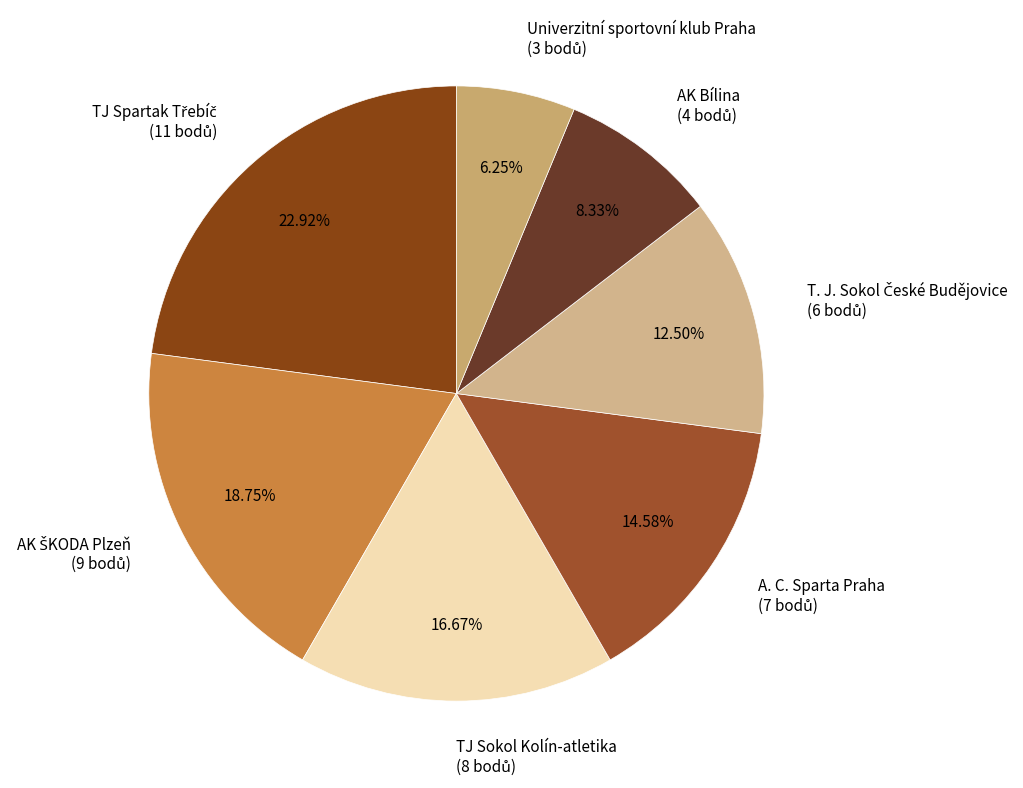

Does any single category account for the majority?

No